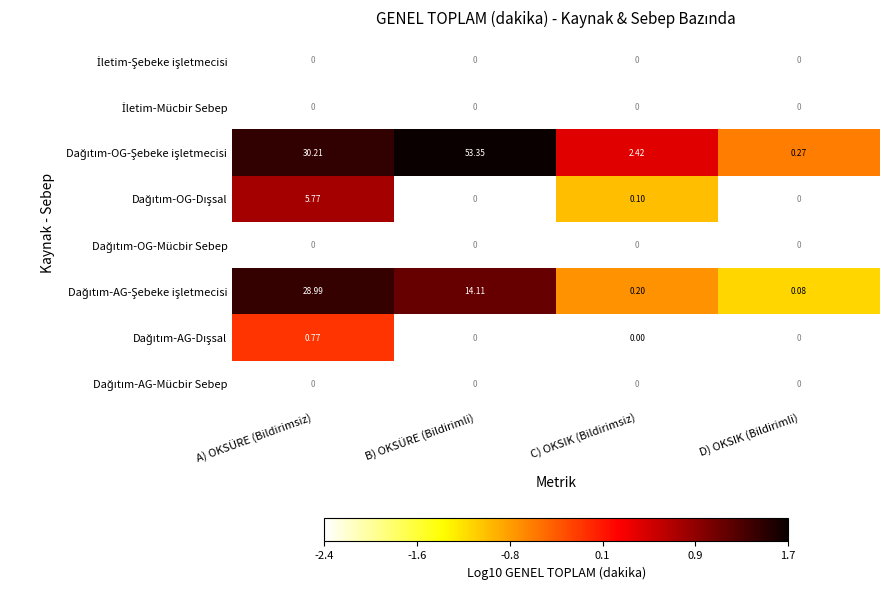

Which category has the highest value across all series?

B) OKSÜRE (Bildirimli)